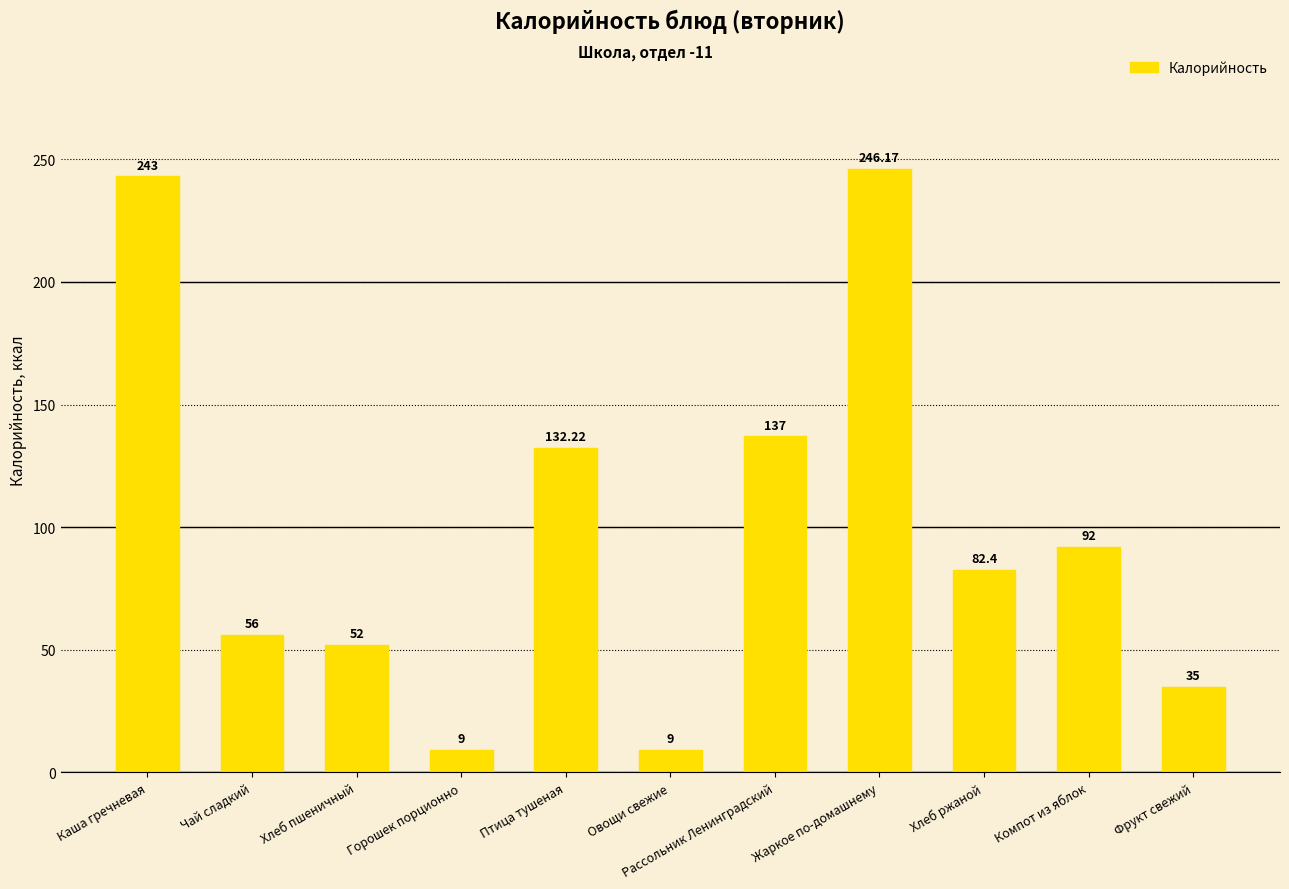

Where is the data nearest to the value 127?

Птица тушеная